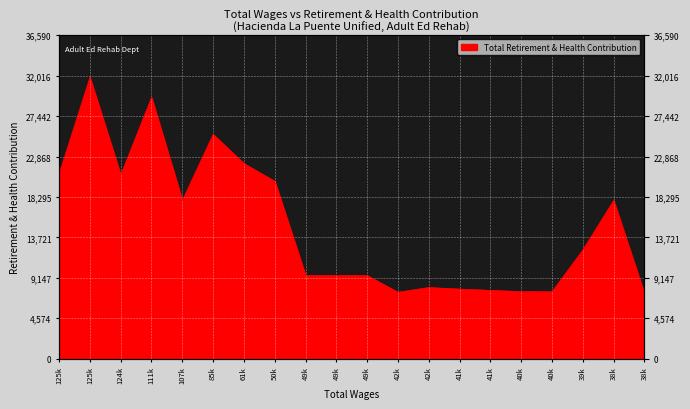

What is the value of the 4th point from the left?

29540